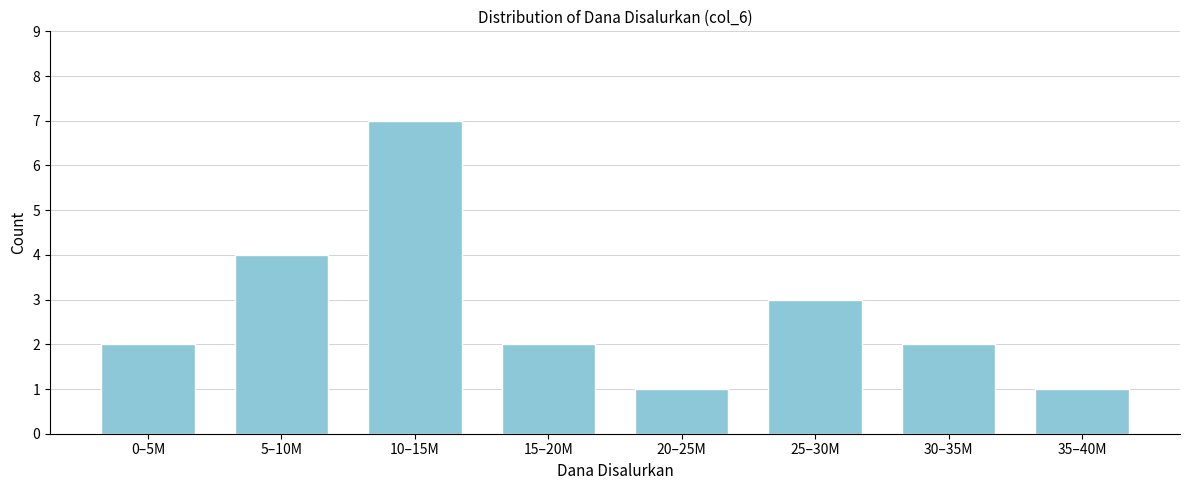

Reading left to right, transcribe all the data shown in this chart.

0–5M=2	5–10M=4	10–15M=7	15–20M=2	20–25M=1	25–30M=3	30–35M=2	35–40M=1